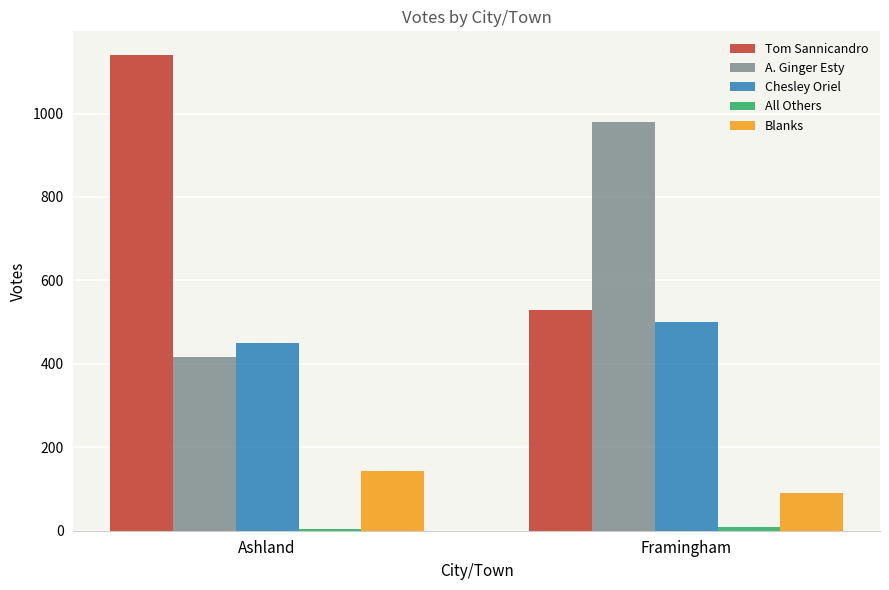

At how many categories does at least one series exceed 104?

2